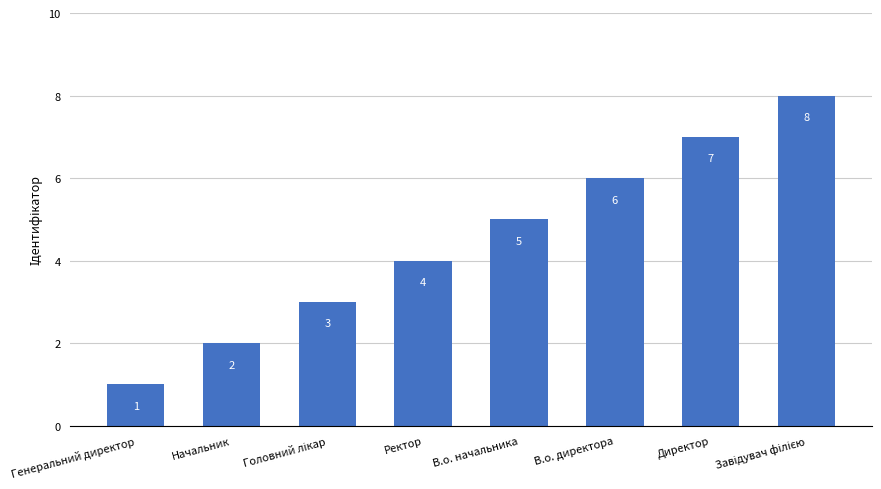

What is the difference between the maximum and minimum values?

7